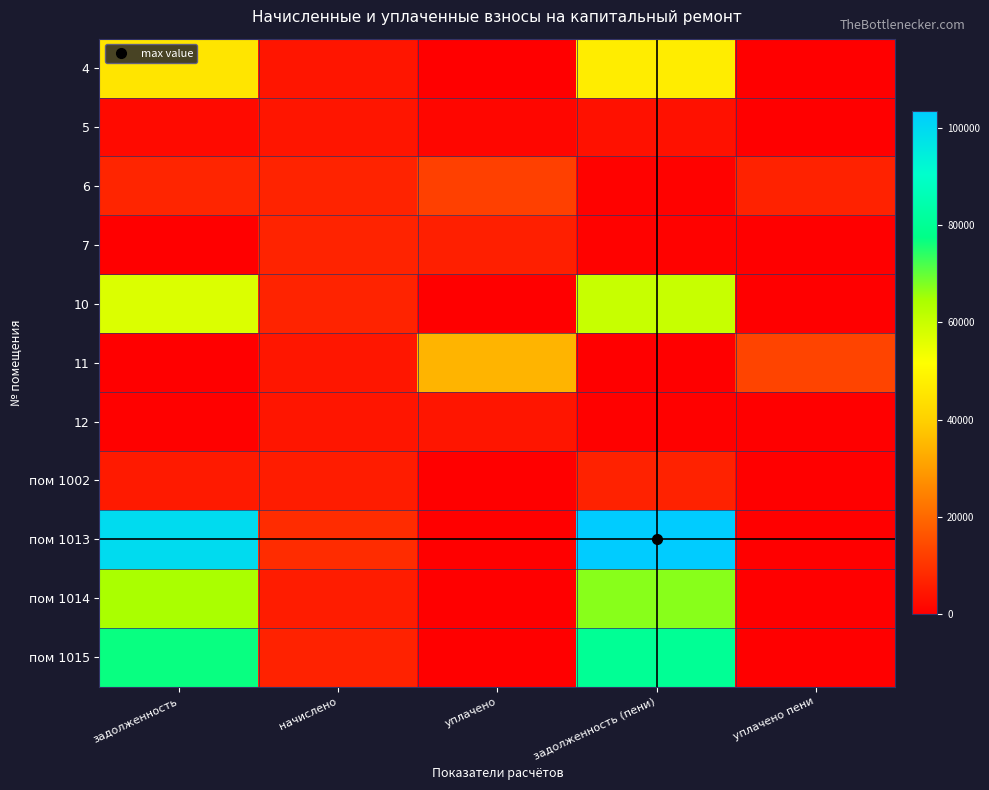

Which series has the largest range (max minus min)?

пом 1013